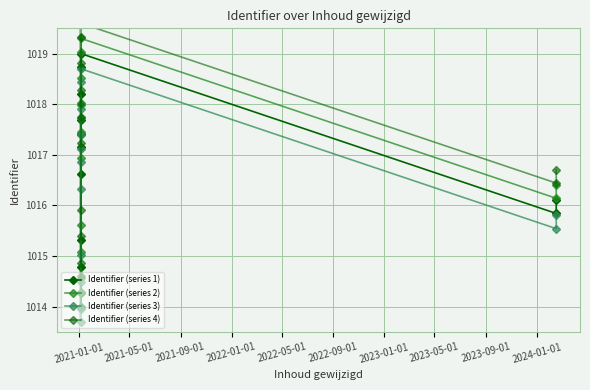

How many lines are shown in the chart?

4